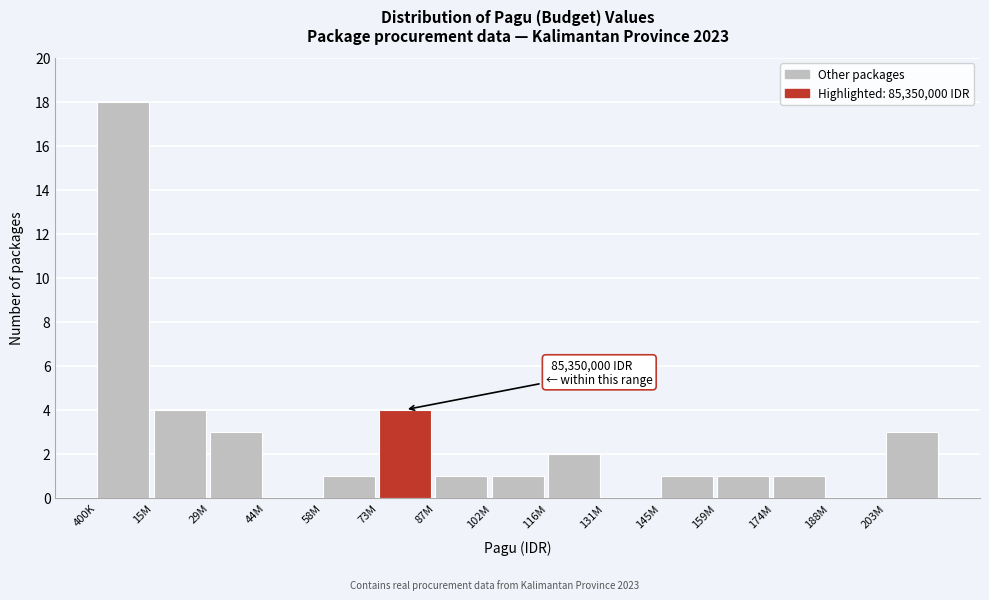

Reading left to right, what are all the values shown in this chart?

400K=18	15M=4	29M=3	44M=0	58M=1	73M=4	87M=1	102M=1	116M=2	131M=0	145M=1	159M=1	174M=1	188M=0	203M=3